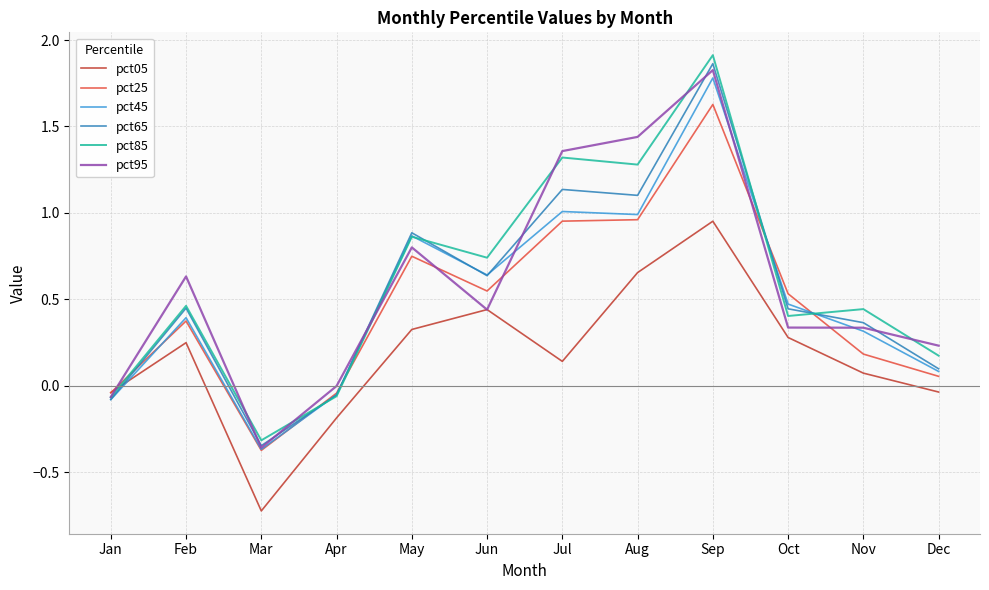

The pct95 series shows -0.4 at Mar. True or false?

True